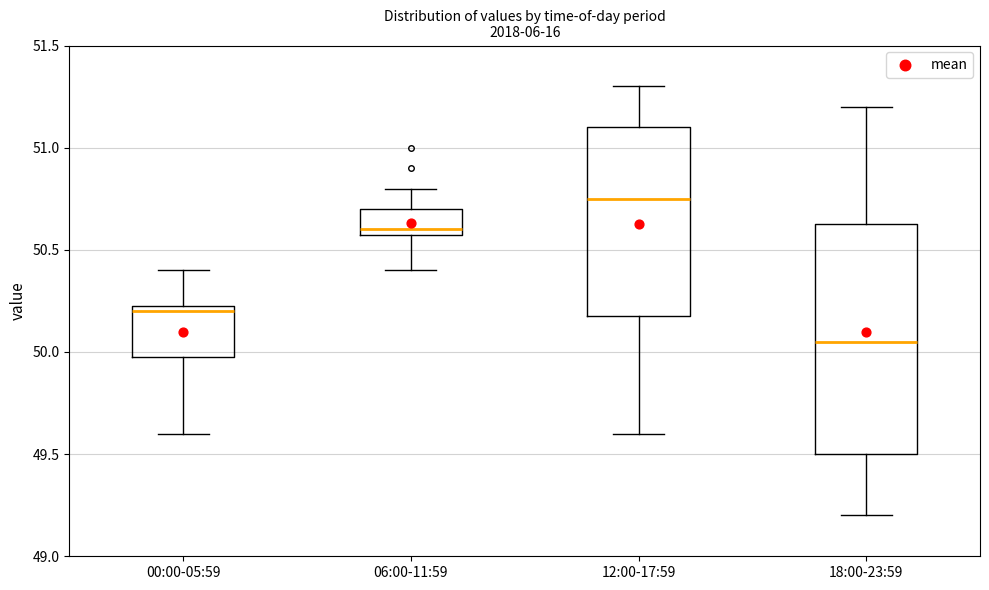

Reading left to right, read every box against the y-axis: the position of its median line, the range the box covers, and the ends of its whiskers. The values are not printed on the chart, so give them approximately, as read against the axis.

00:00-05:59: median 50.20, box 50.00 to 50.25, whiskers 49.60 to 50.40
06:00-11:59: median 50.60 (just above the box's lower edge), box 50.60 to 50.70, whiskers 50.40 to 50.80
12:00-17:59: median 50.75, box 50.20 to 51.10, whiskers 49.60 to 51.30
18:00-23:59: median 50.05, box 49.50 to 50.65, whiskers 49.20 to 51.20